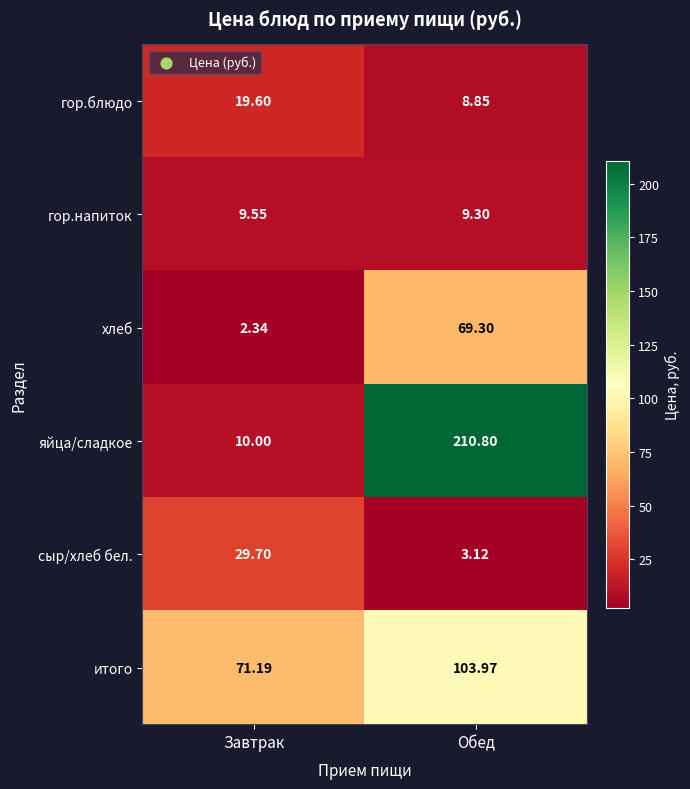

Which series has the largest total across all categories?

яйца/сладкое